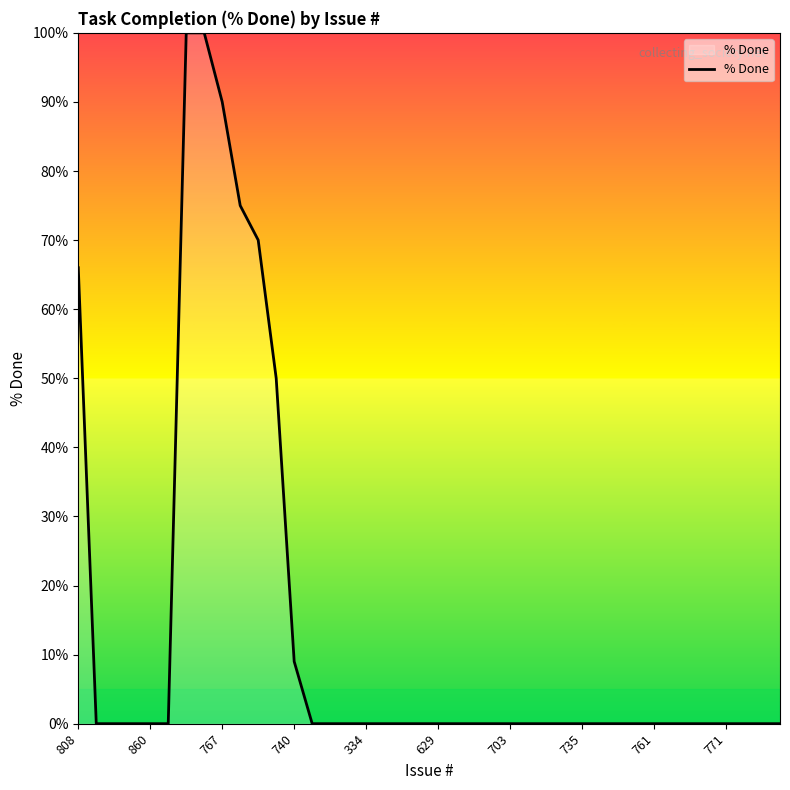

What is the maximum value shown in the chart?

100